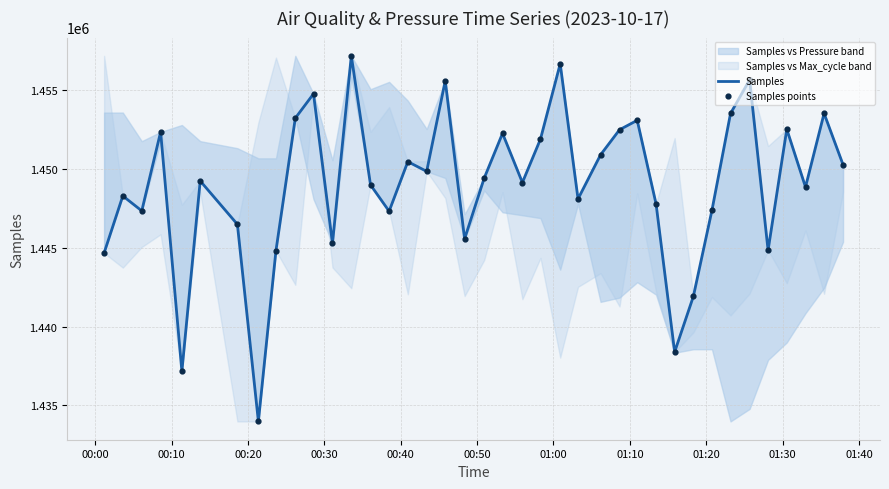

Is the value of Samples points at 28 greater than the value of Samples at 22?

No